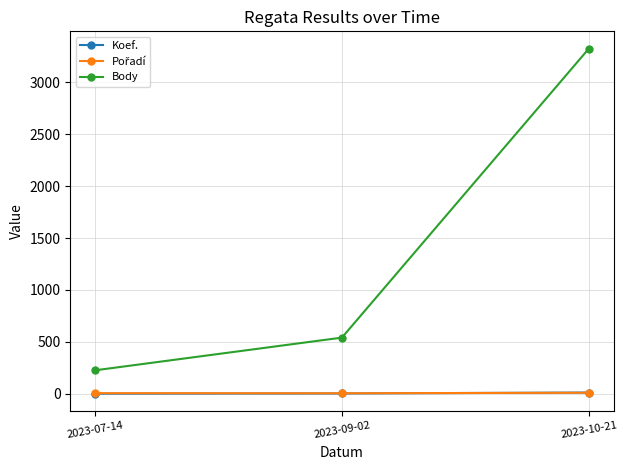

What is the value of the Koef. point at the 1st from the left?

1